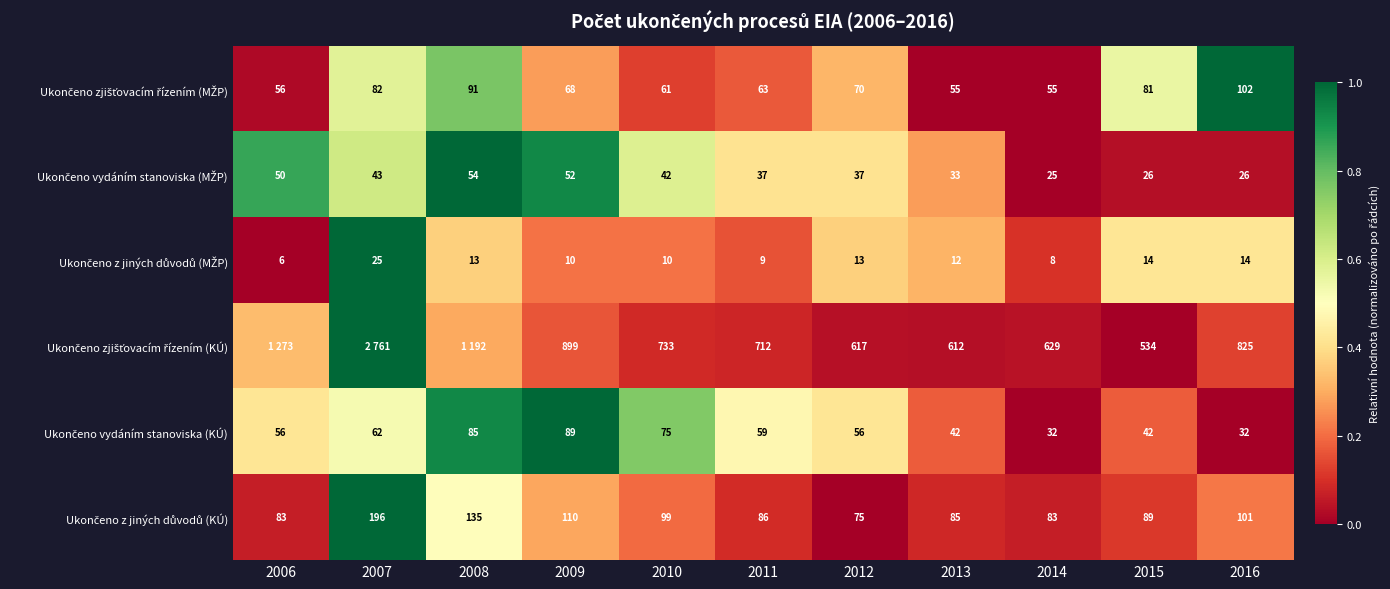

Rank the categories by Ukončeno z jiných důvodů (KÚ) value from highest to lowest.

2007, 2008, 2009, 2016, 2010, 2015, 2011, 2013, 2006, 2014, 2012